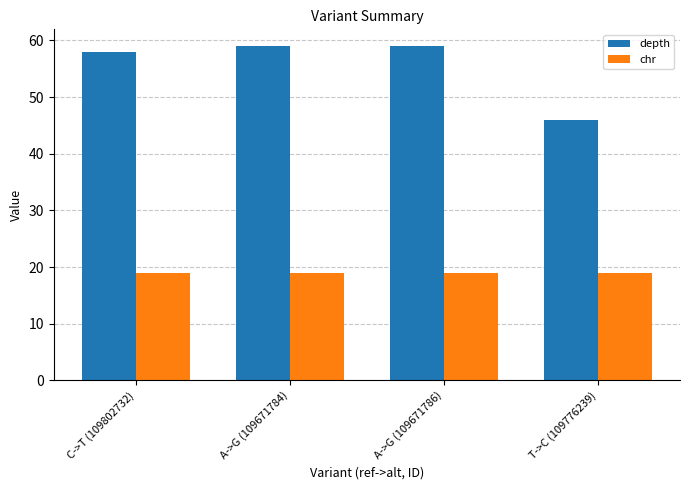

Reading right to left, transcribe all the data shown in this chart.

depth: 46	59	59	58
chr: 19	19	19	19